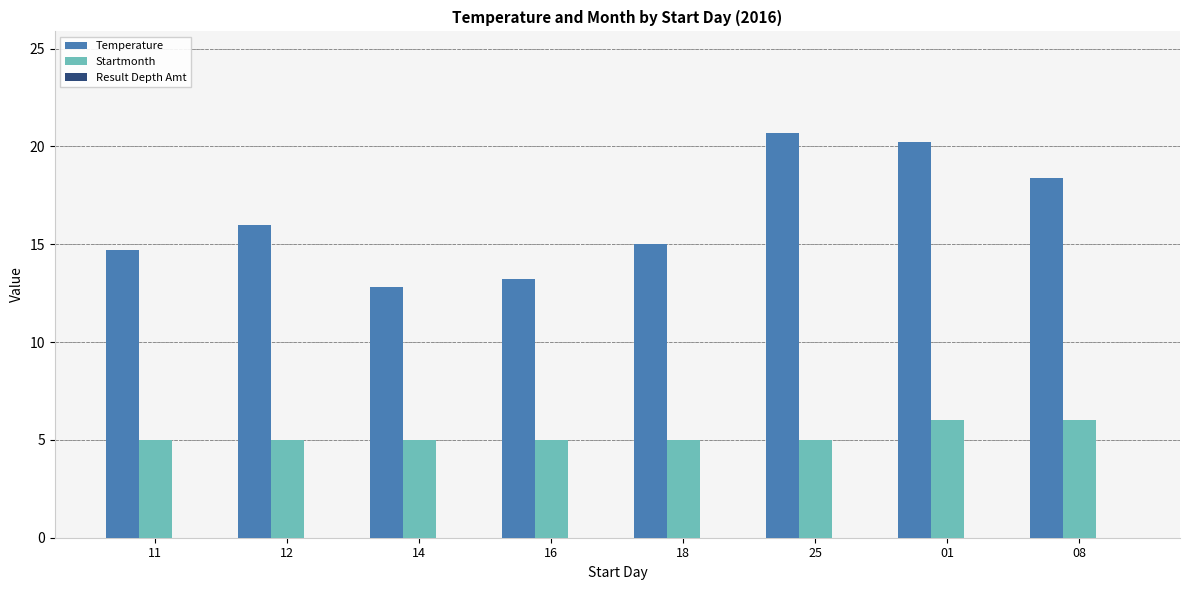

What is the label of the 5th bar from the right?

16